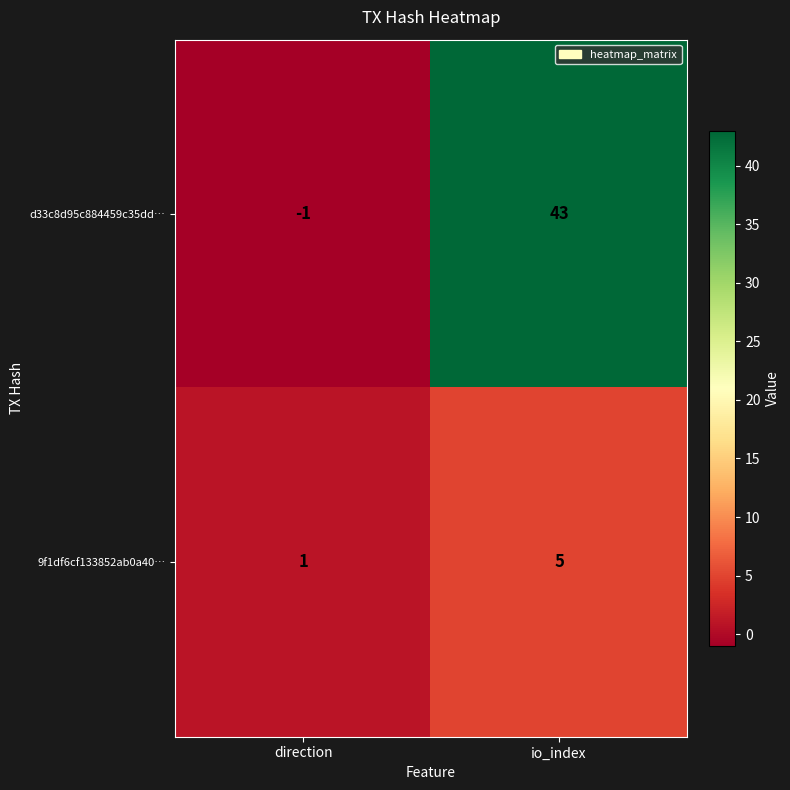

The value of d33c8d95c884459c35dd… at direction is -2. True or false?

False